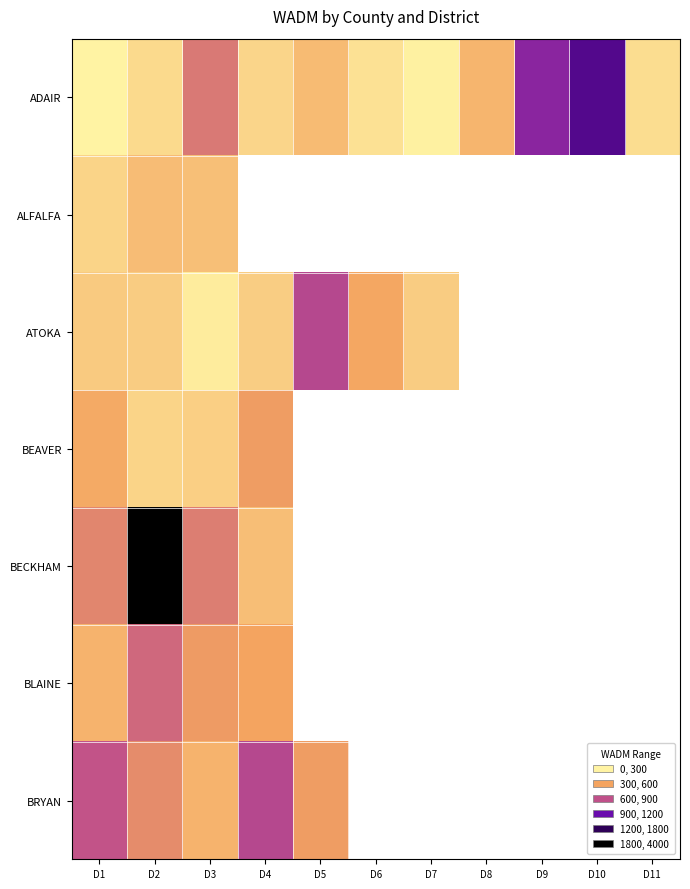

Count the number of data series in this chart.

7